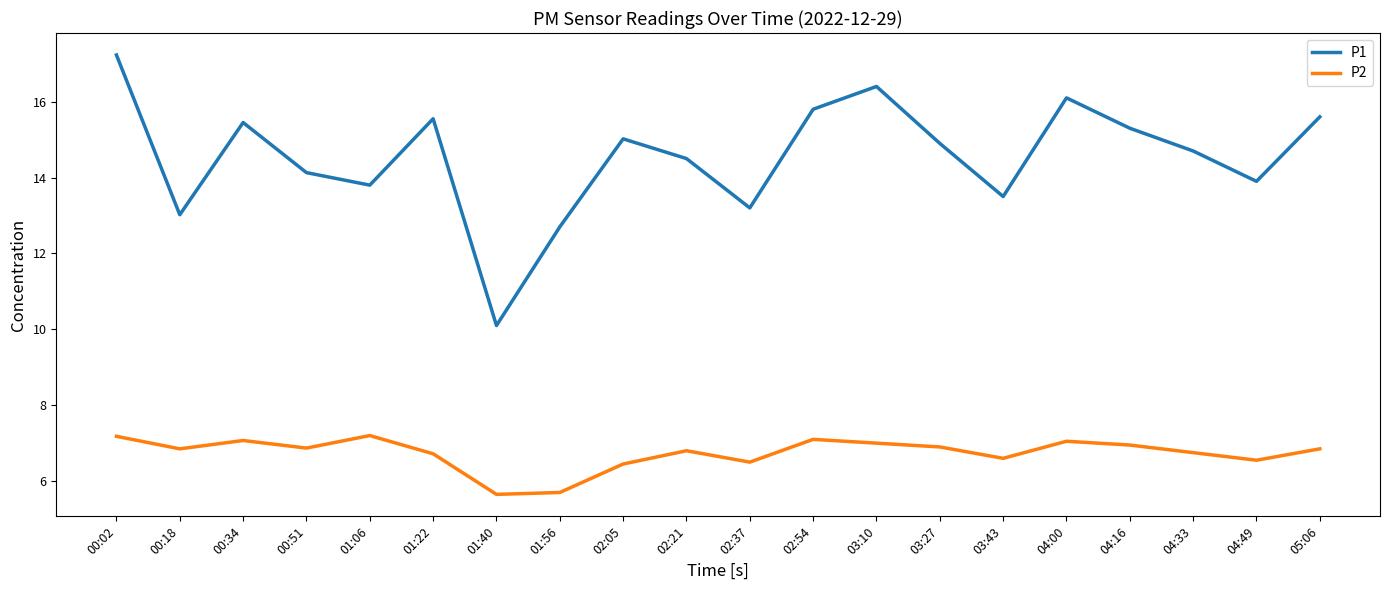

True or false: P1 and P2 cross at least once.

False